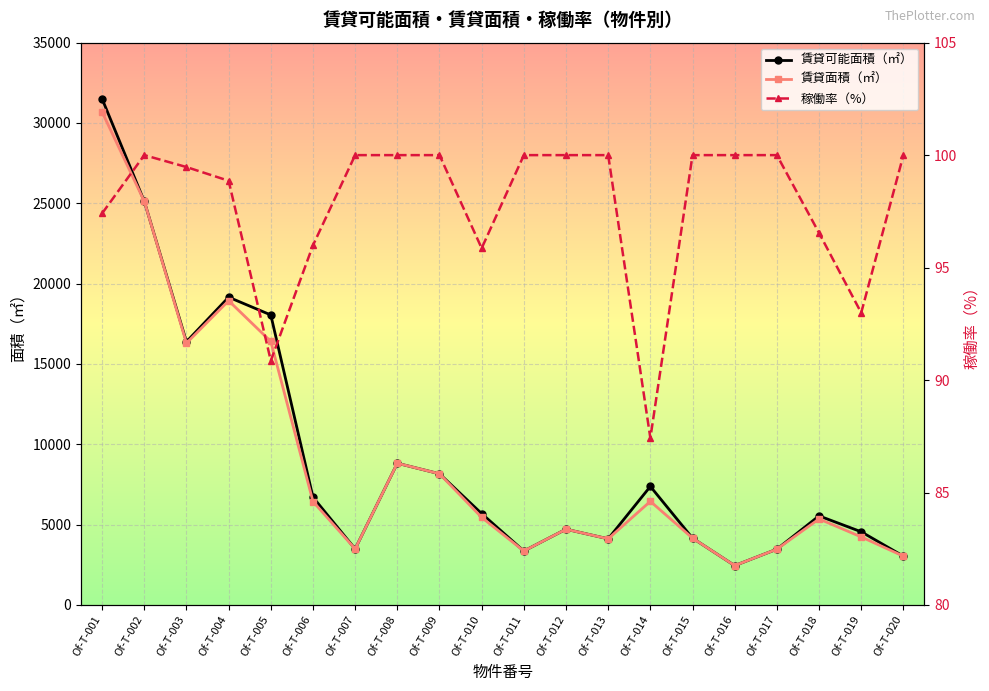

How many lines are shown in the chart?

3